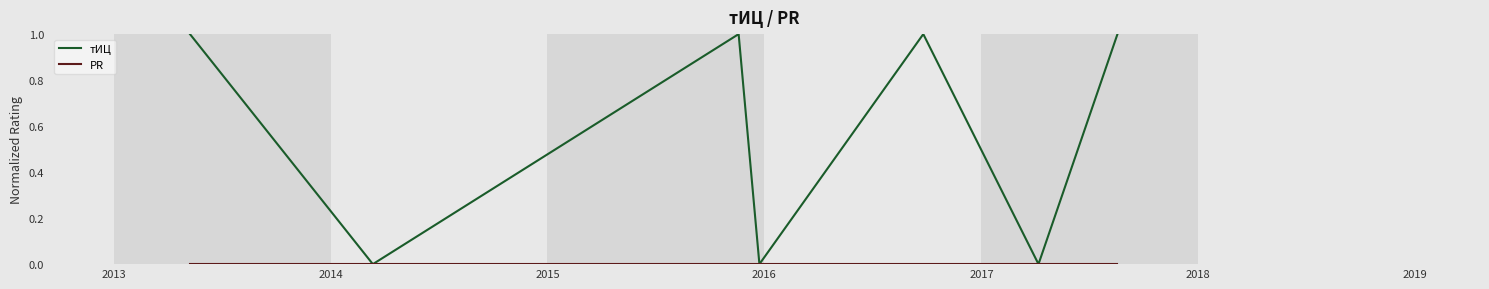

Which series has the largest total across all categories?

тИЦ